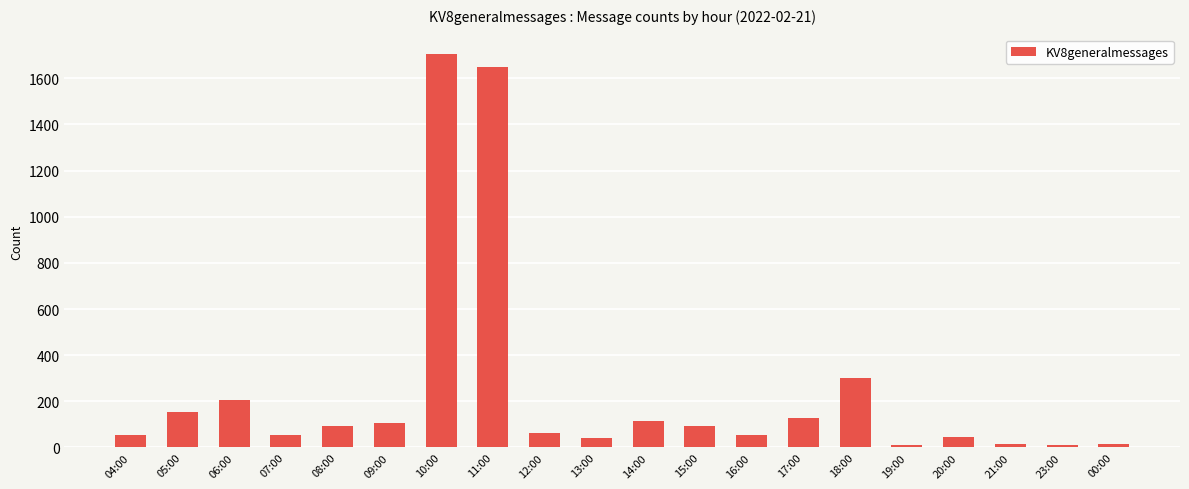

What is the change in value from 12:00 to 17:00?

+65